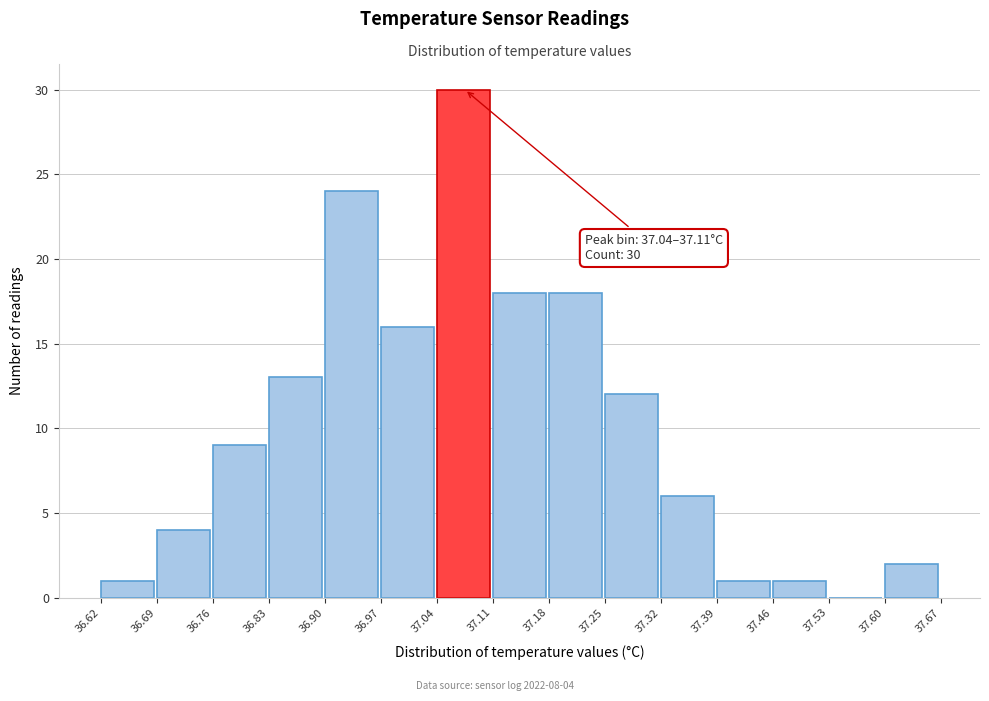

Which range on the x-axis has the tallest bar?

37.04 to 37.11